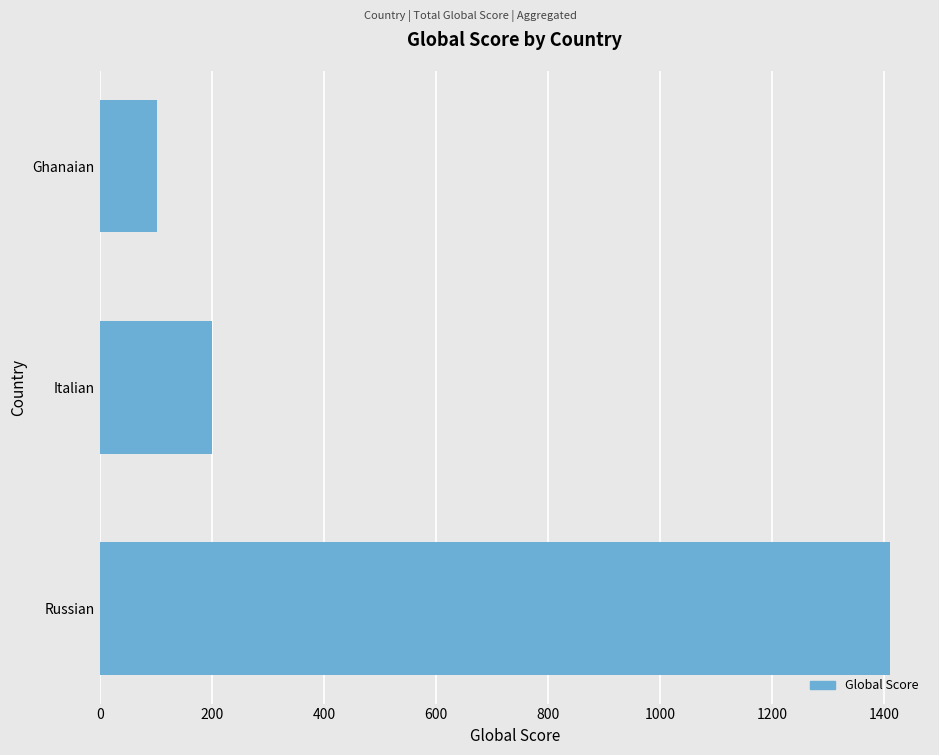

Reading bottom to top, list all the values displayed in this chart.

1411	201	102